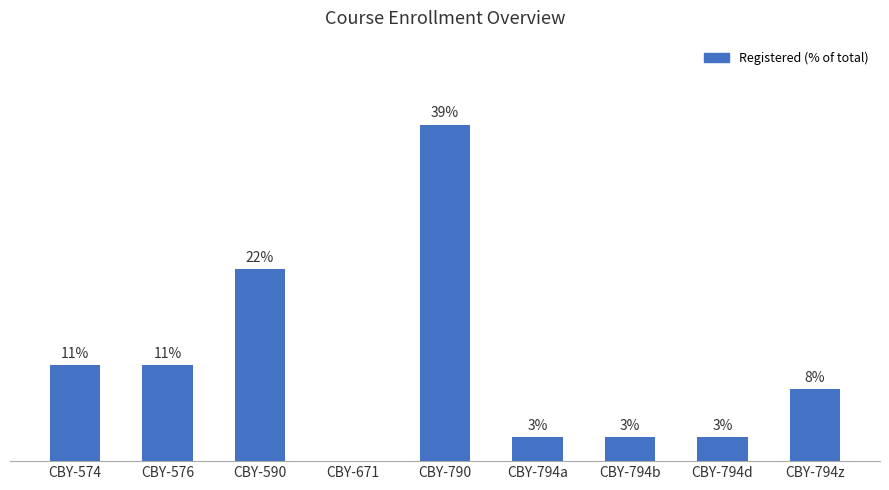

What is the difference between the maximum and minimum values?

38.9